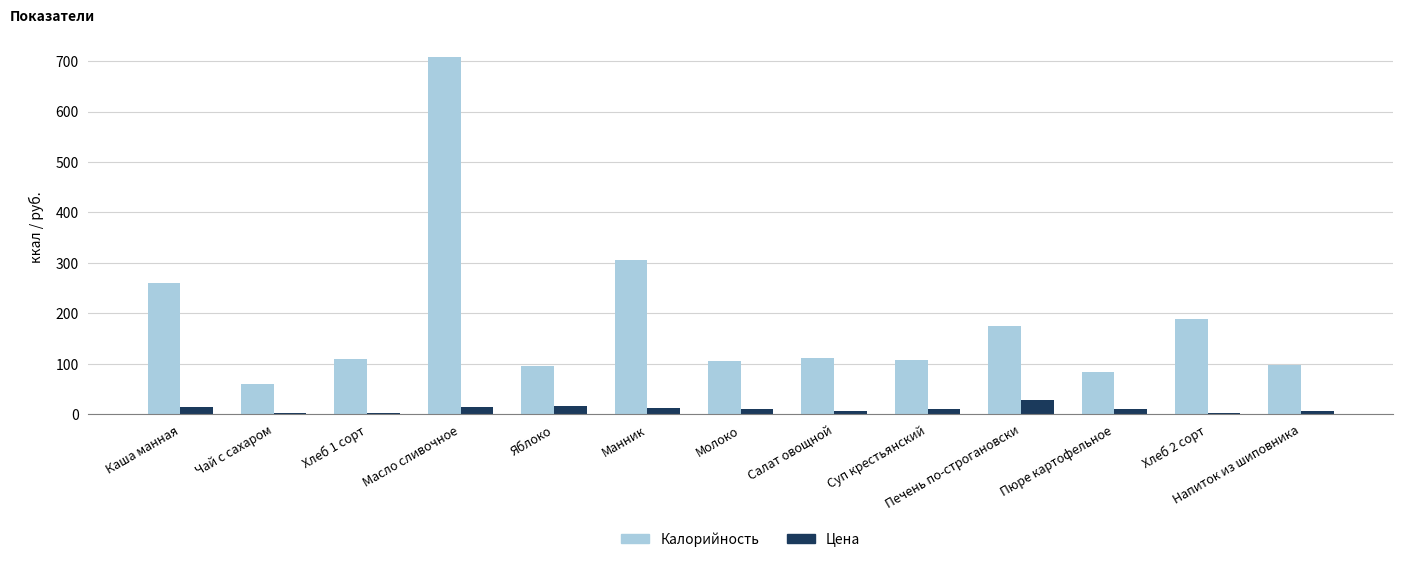

Count the number of categories in the chart.

13